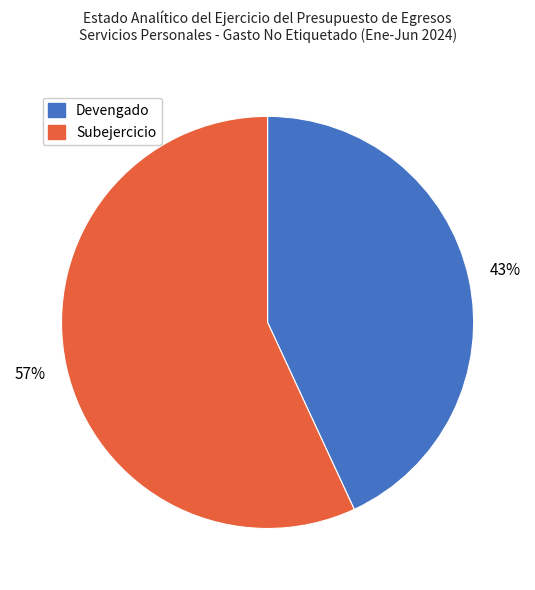

Do Devengado and Subejercicio together represent more than half of the pie?

Yes